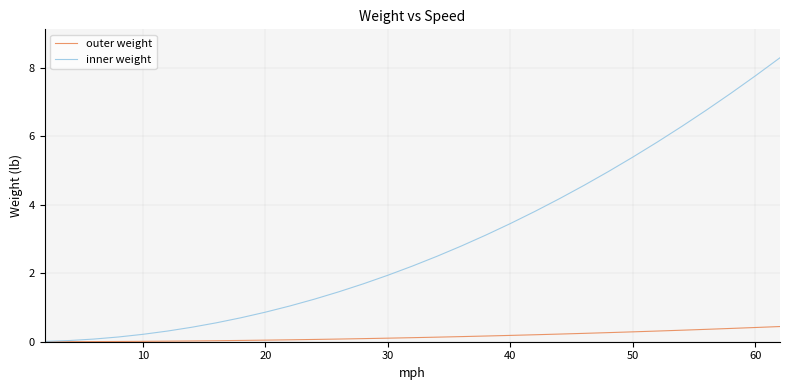

What are all the series names shown in the legend?

outer weight, inner weight